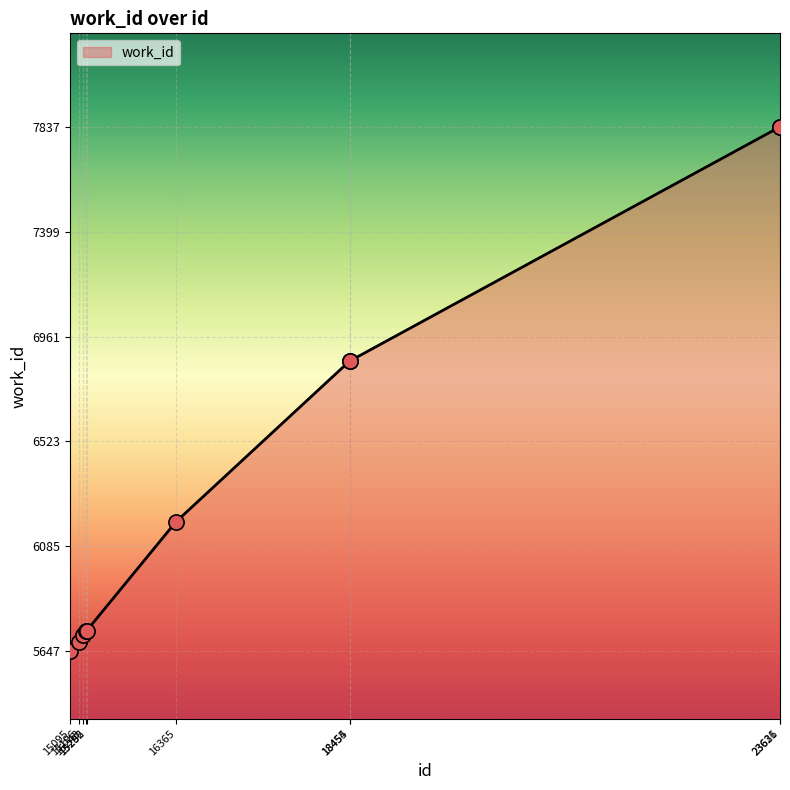

Which has a higher value, 15243 or 23626?

23626